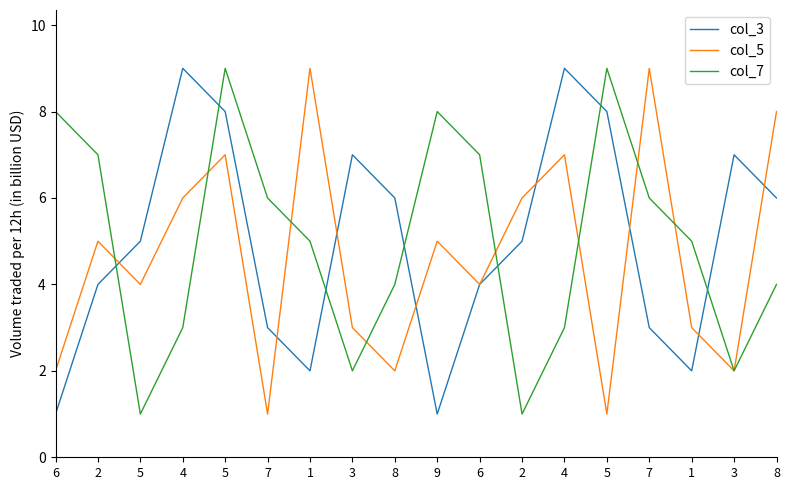

How many col_3 values are between 3 and 7?

10